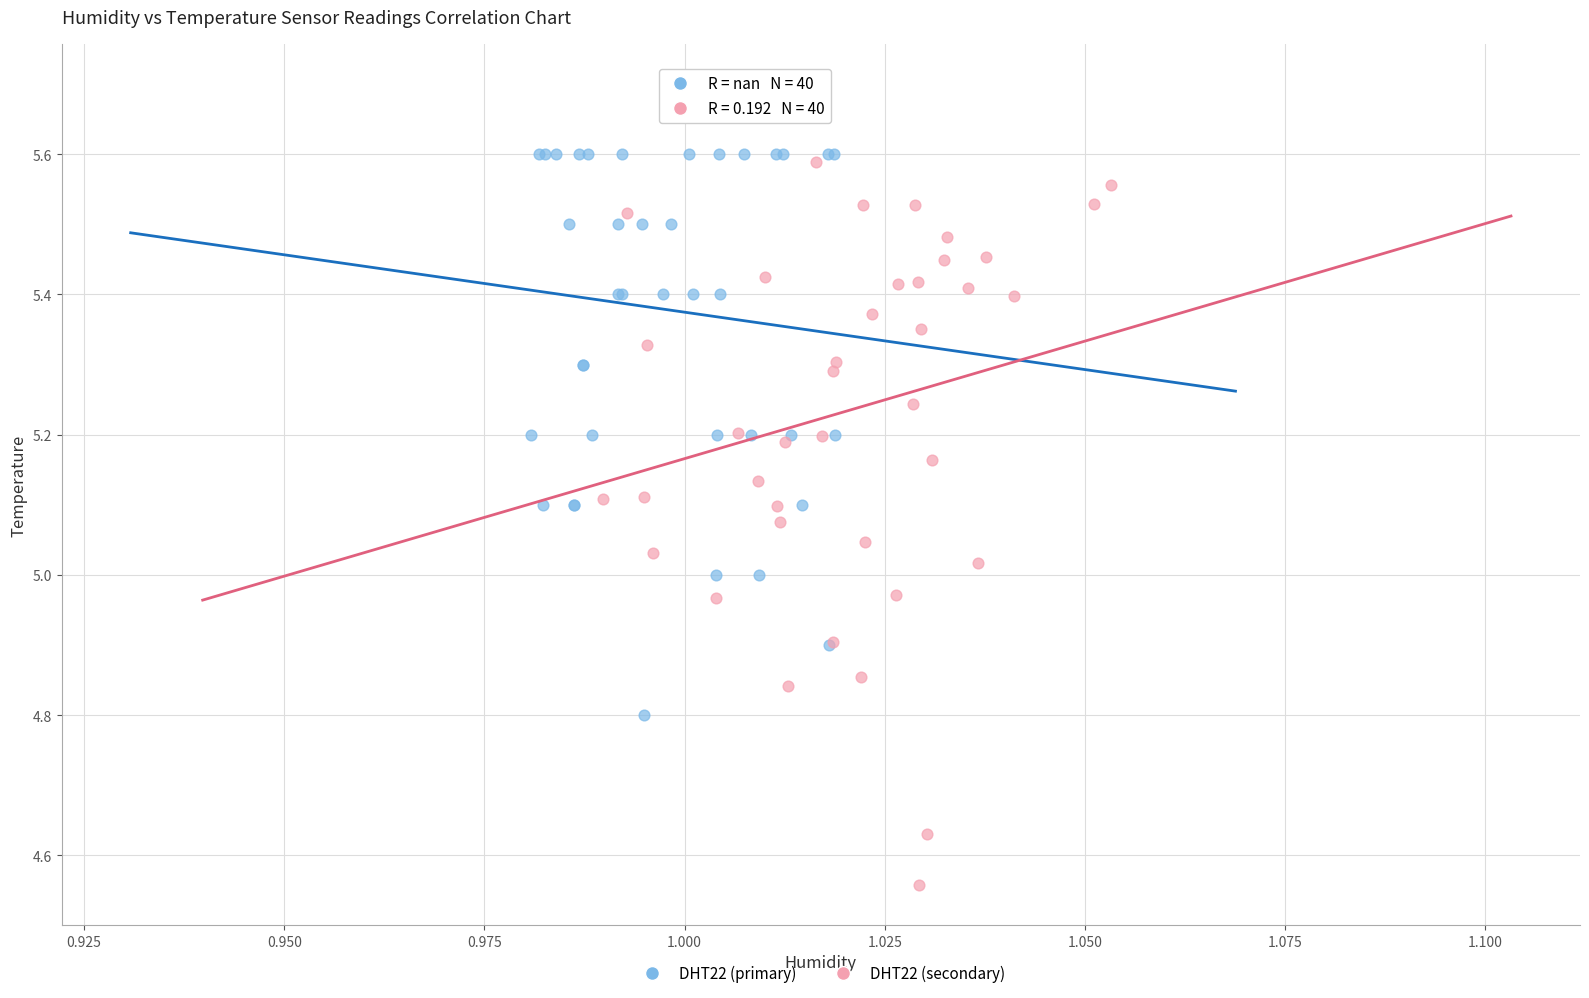

Which series contains the highest Y value?

DHT22 (primary)